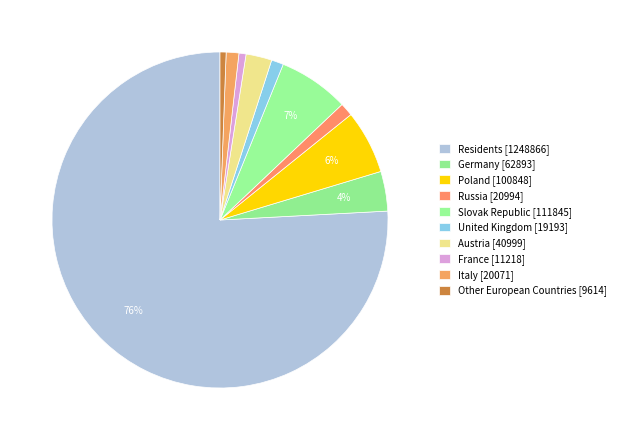

How many segments does this pie chart have?

10